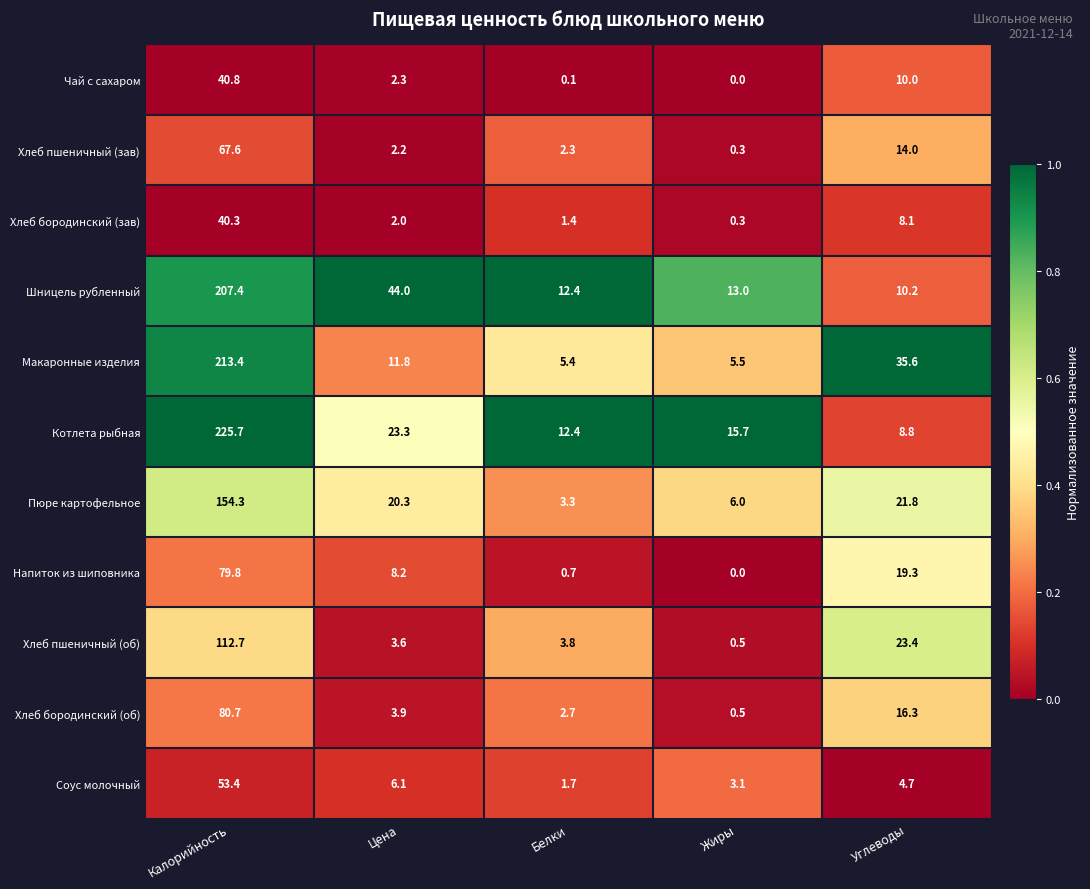

At which category is the sum across all series the highest?

Калорийность